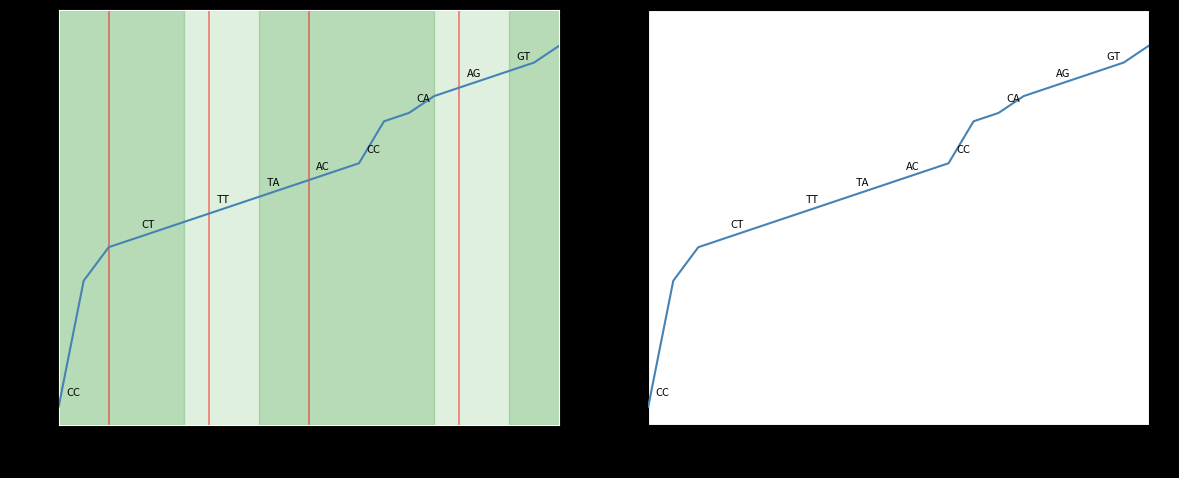

How many lines are shown in the chart?

1